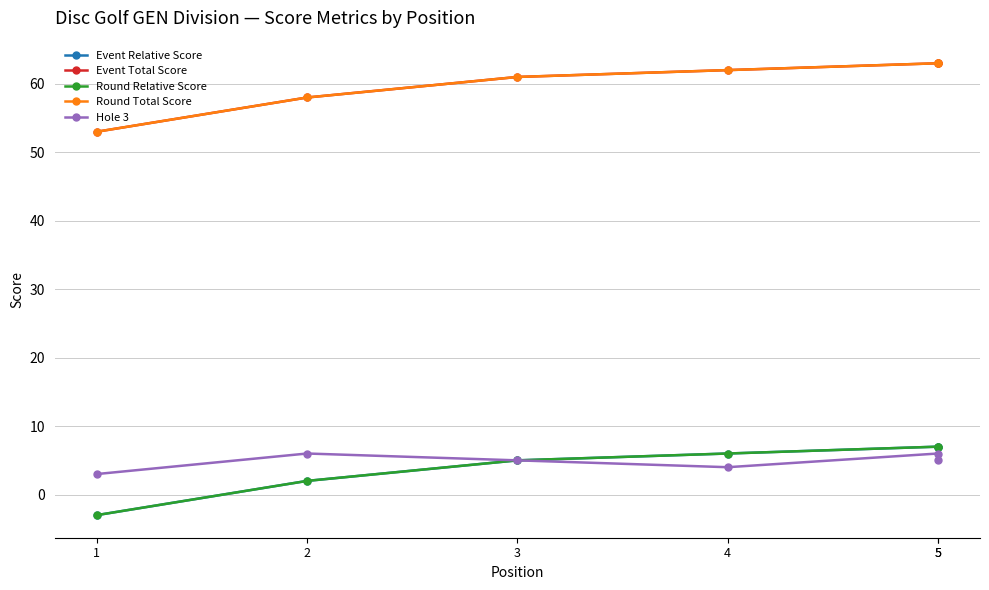

How many lines are shown in the chart?

5